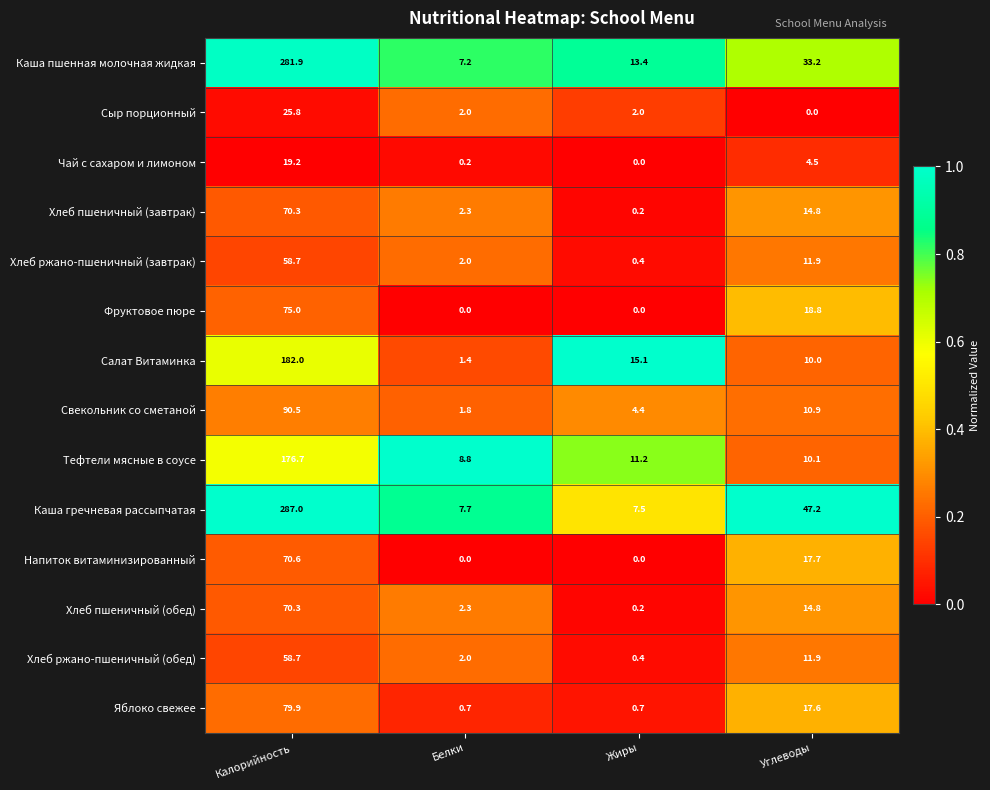

Is it true that Хлеб ржано-пшеничный (завтрак) equals 6.6 at Углеводы?

False